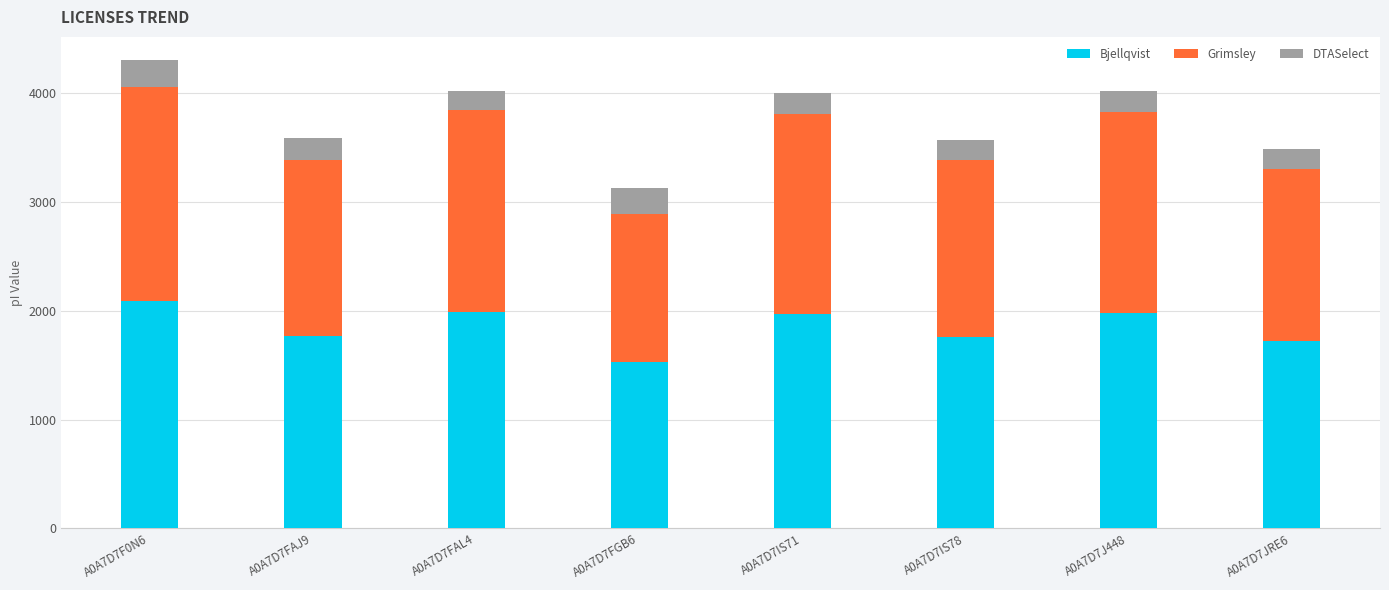

At which category is the sum across all series the highest?

A0A7D7F0N6